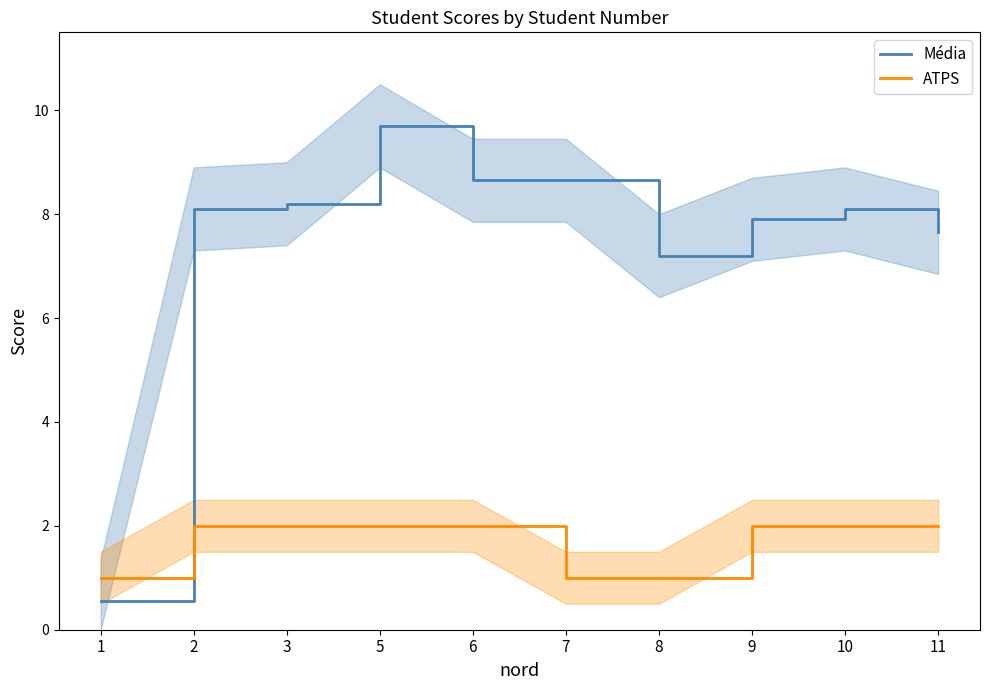

List the series in order of their peak value, highest first.

Média, ATPS